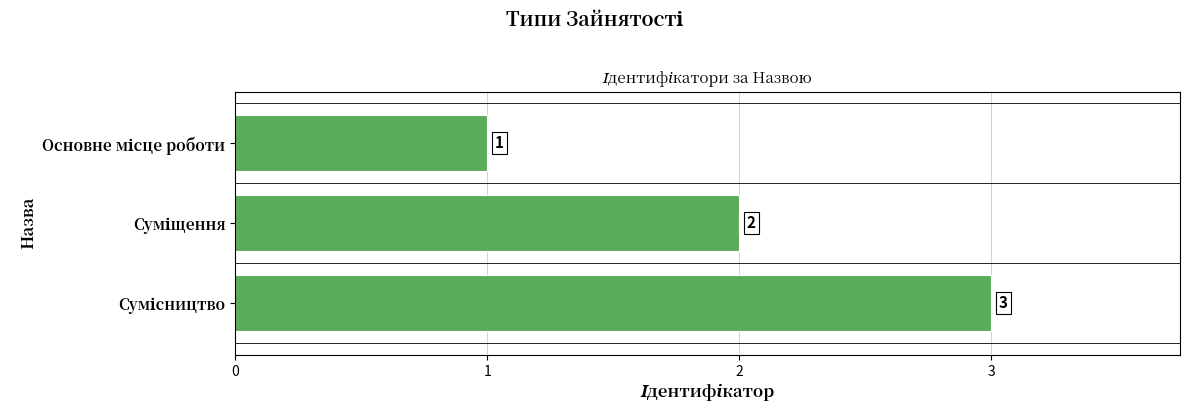

Count the values in the range 1 to 3.

3